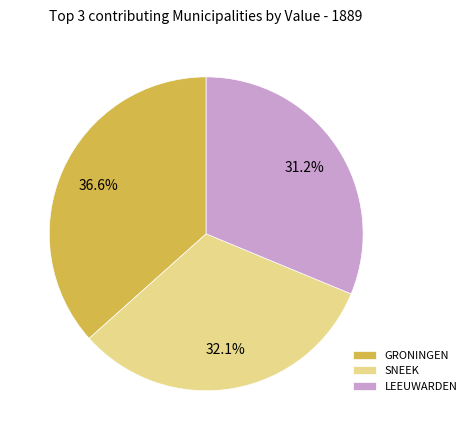

Does SNEEK represent more than half of the total?

No